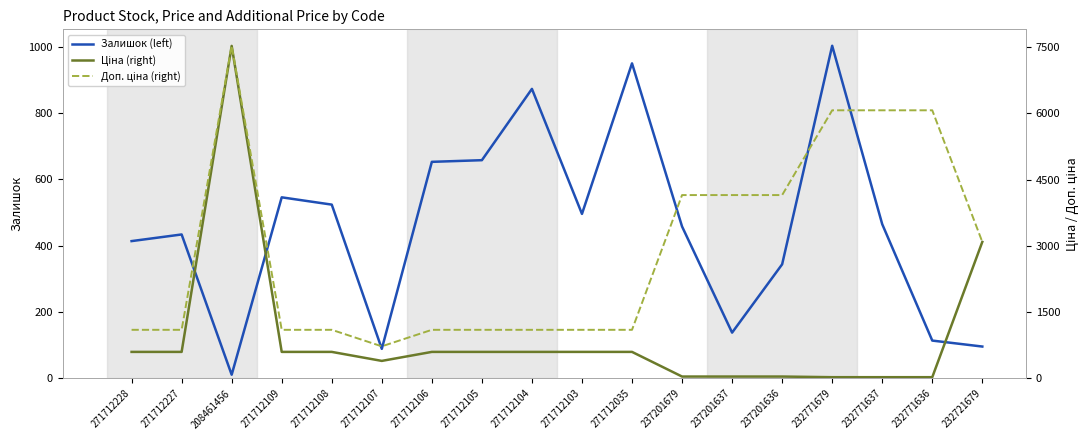

How many interior local peaks does the Ціна (right) series have?

1